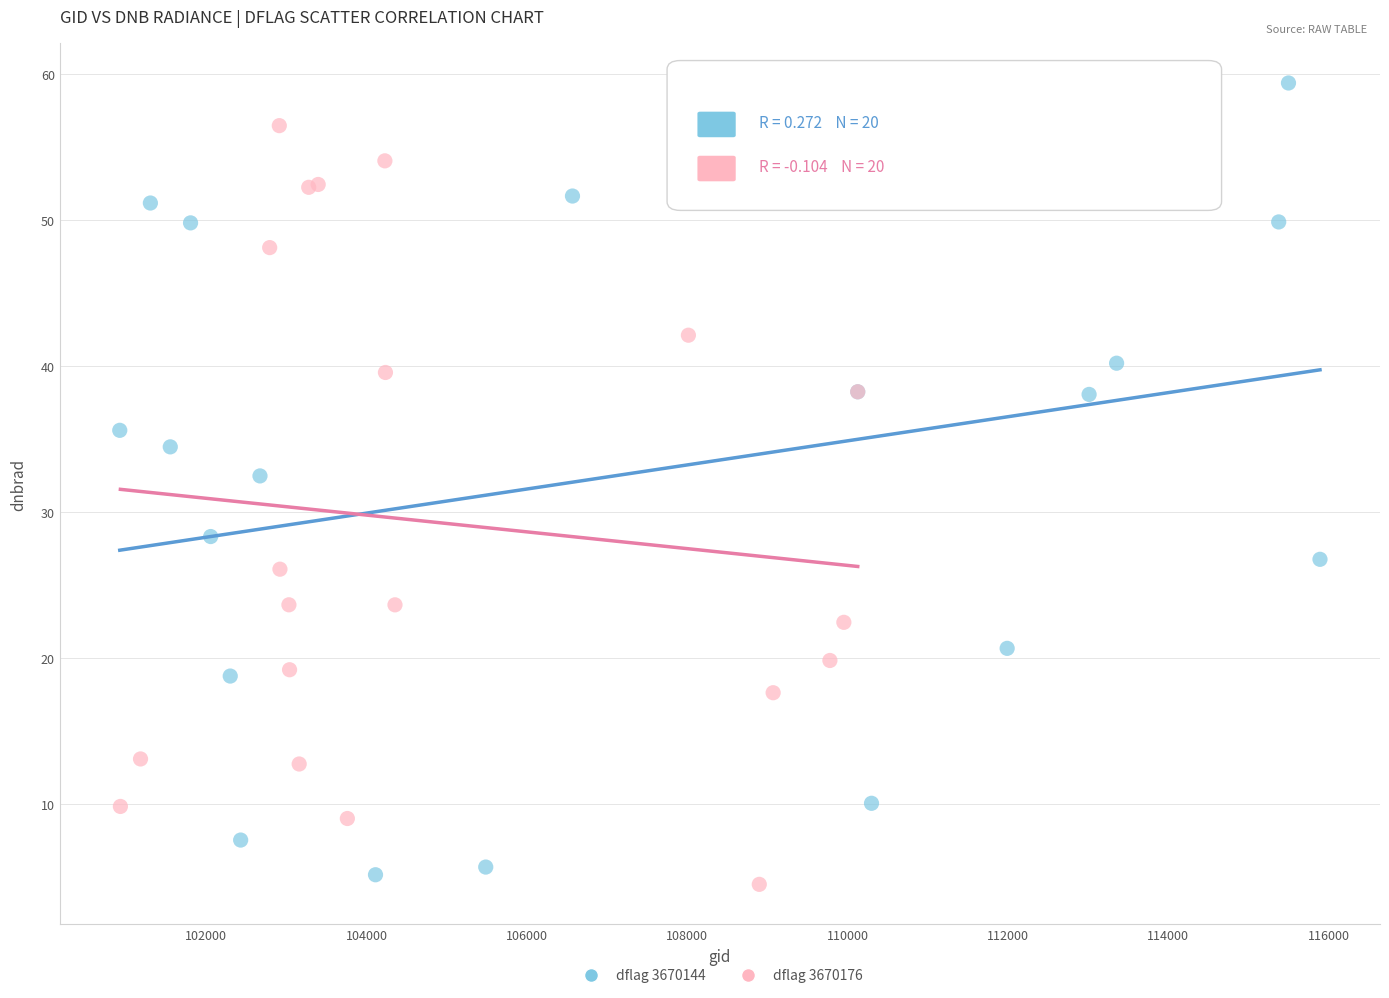

Which series reaches the maximum Y coordinate?

dflag 3670144